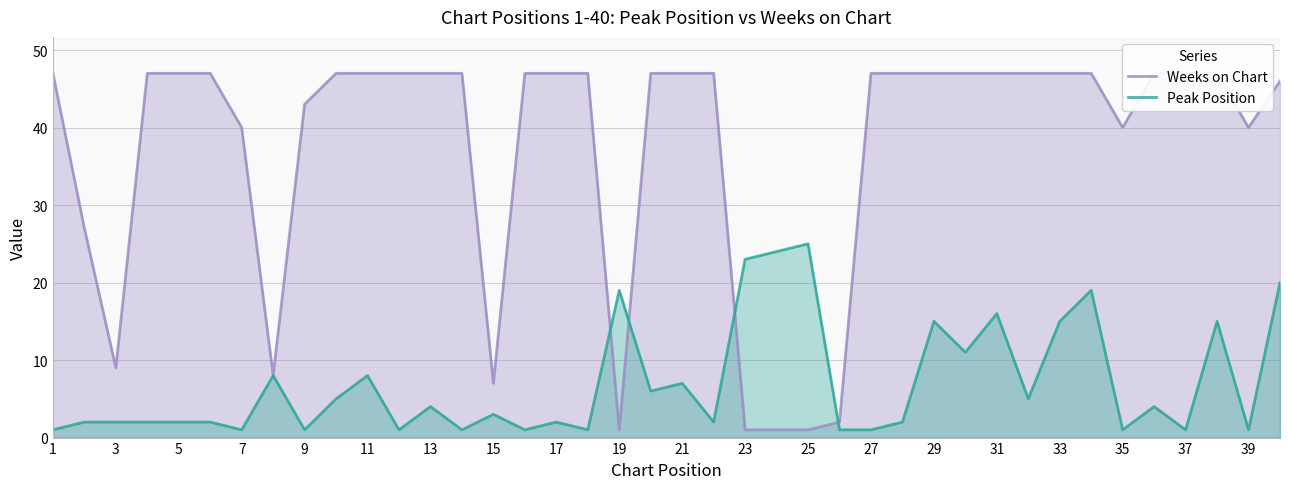

Rank the series by their average value, from highest to lowest.

Weeks on Chart, Peak Position